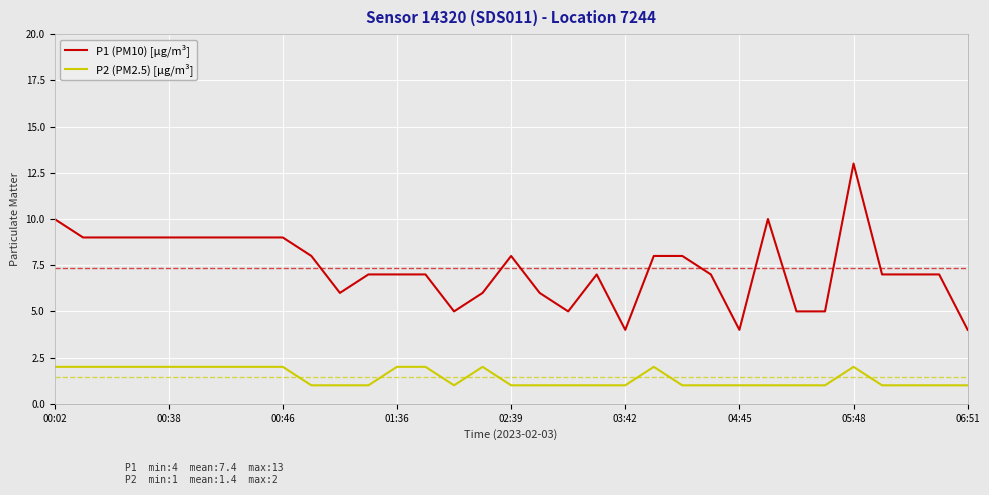

Which series has the largest range (max minus min)?

P1 (PM10) [µg/m³]